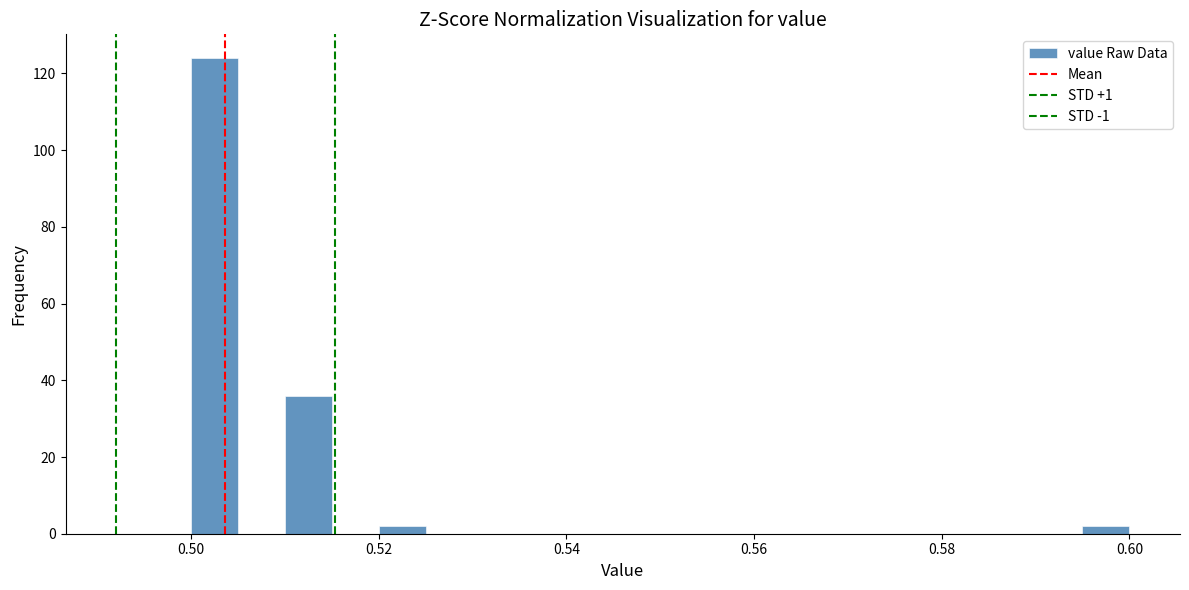

Read against the x-axis, roughly where is the centre of the tallest bar?

0.502